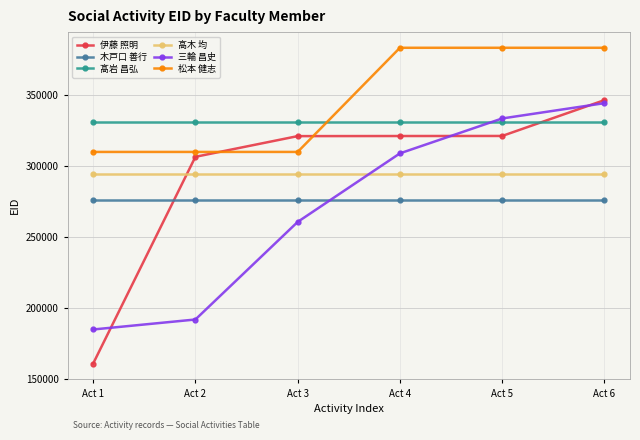

What is the value of the 高木 均 point at the 3rd from the left?

294450